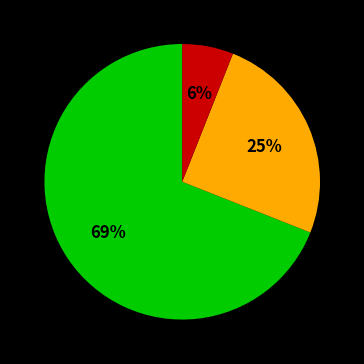

To the nearest percent, what is the average slice percentage?

33%